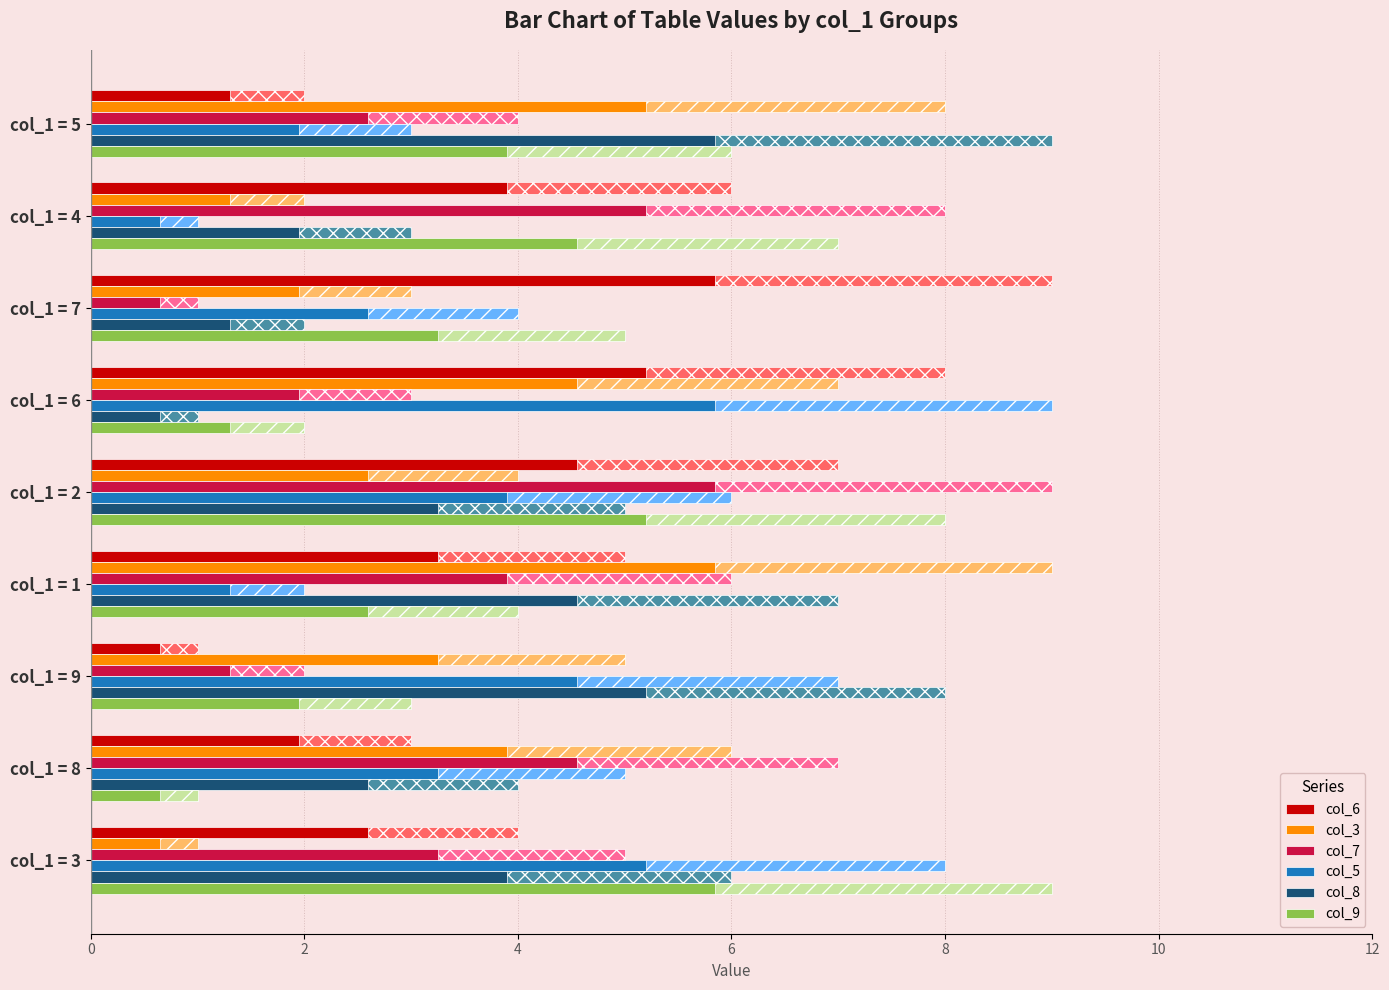

Are the bars grouped side by side (vs. stacked)?

Yes